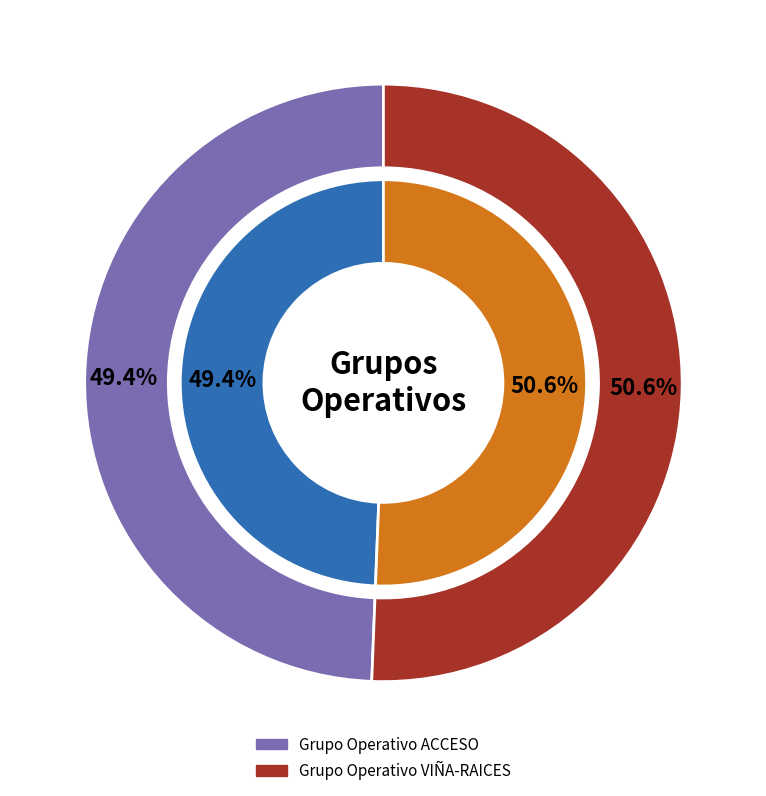

Rank the categories by value from lowest to highest.

Grupo Operativo ACCESO, Grupo Operativo VIÑA-RAICES